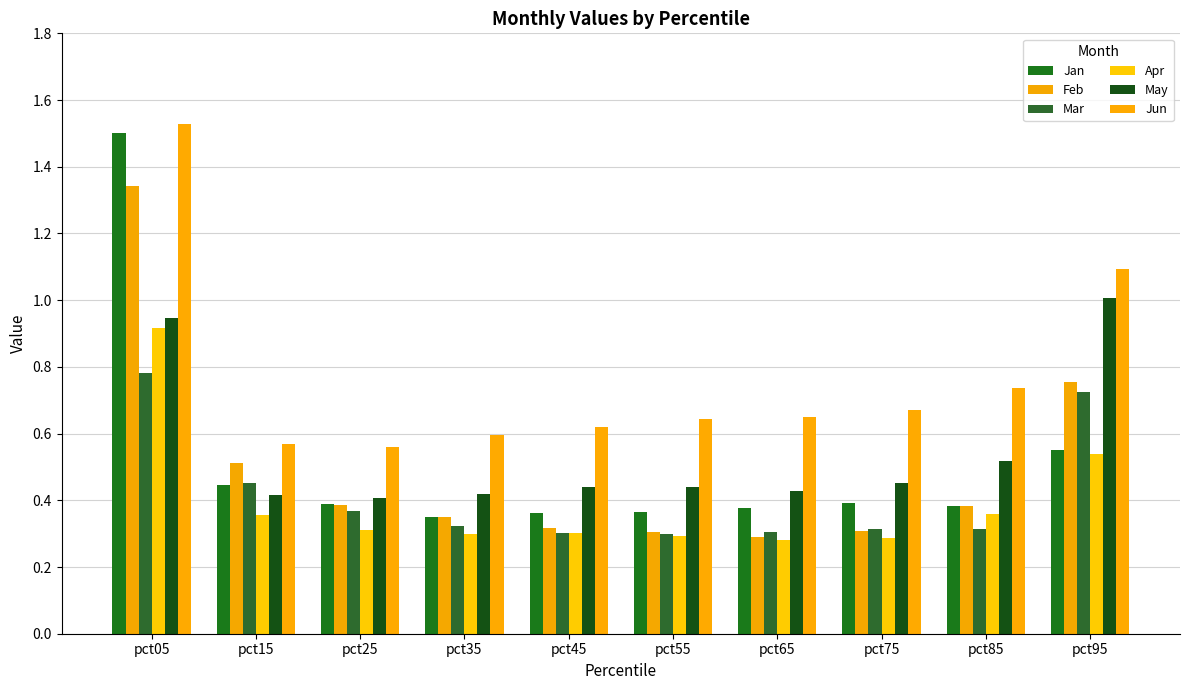

At how many categories does at least one series exceed 0?

10